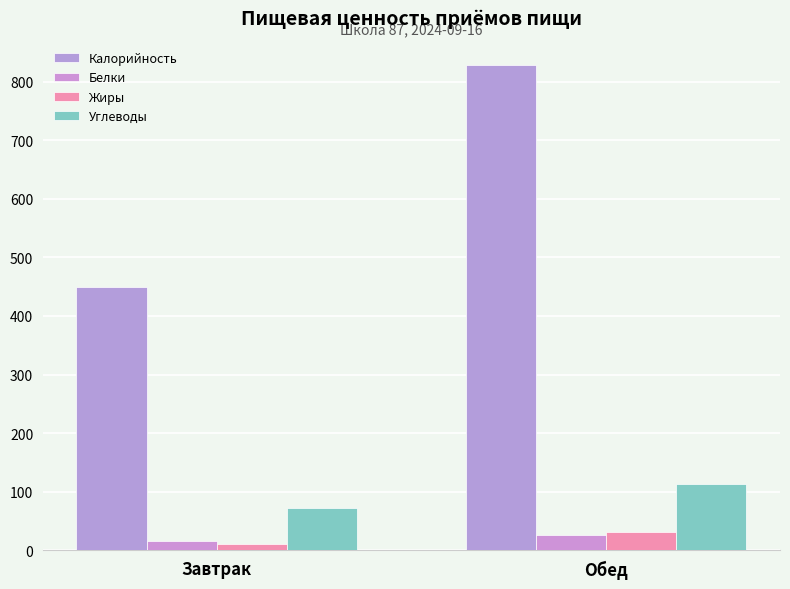

At which label does Белки reach its peak?

Обед